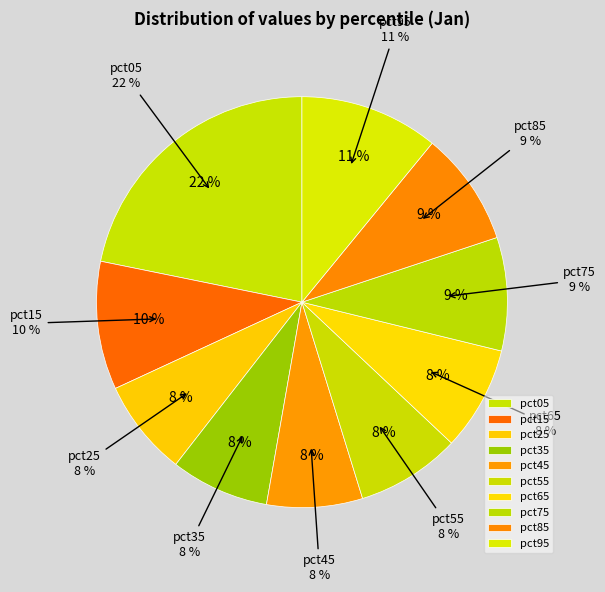

To the nearest percent, what is the difference between the pct25 and pct05 slice percentages?

14%